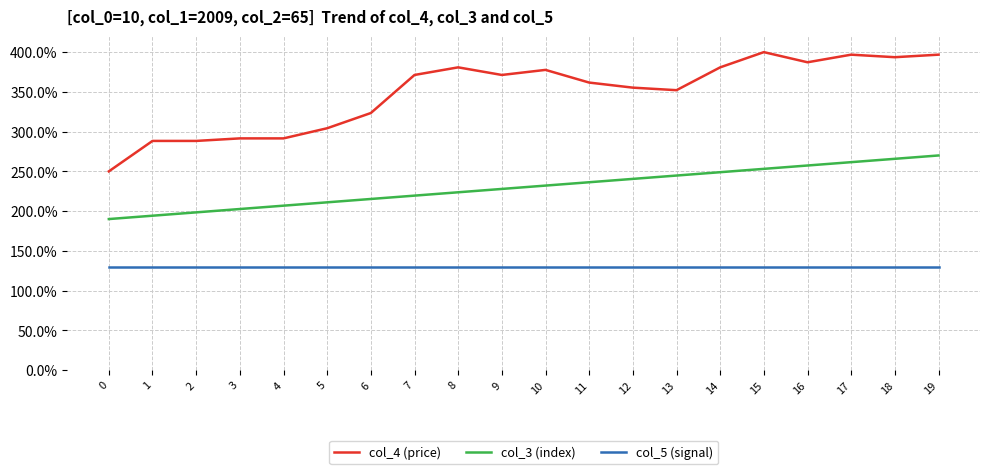

What is the total value across all series at 8?

734.5